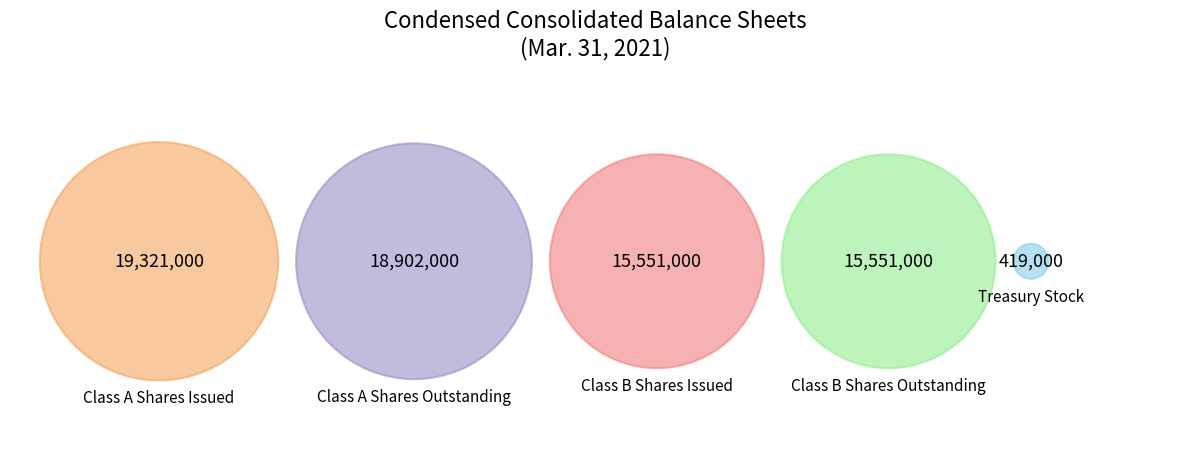

Is there a majority slice in this chart?

No